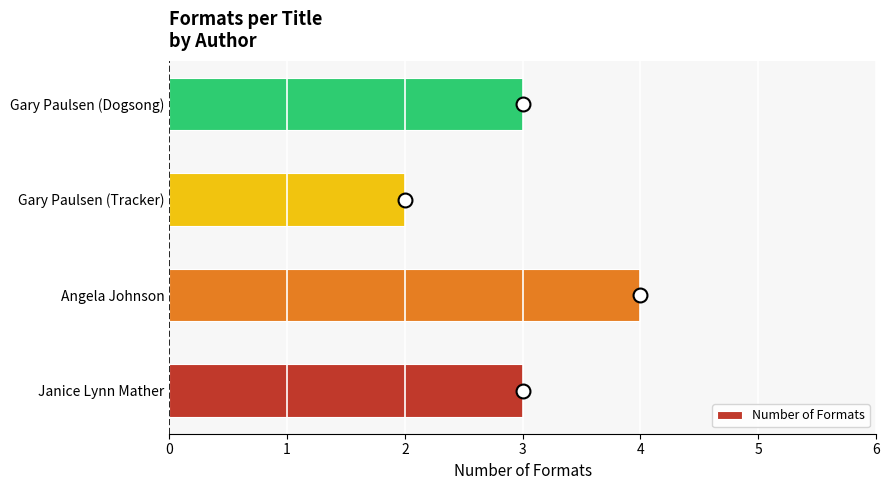

How many bars are there in total?

4